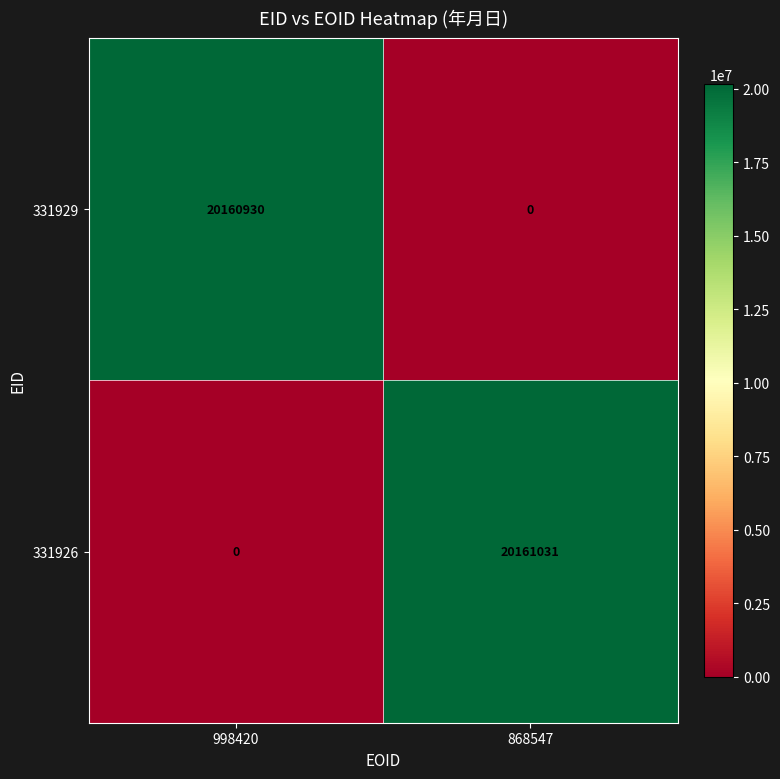

At which category does the chart reach its peak across all series?

868547